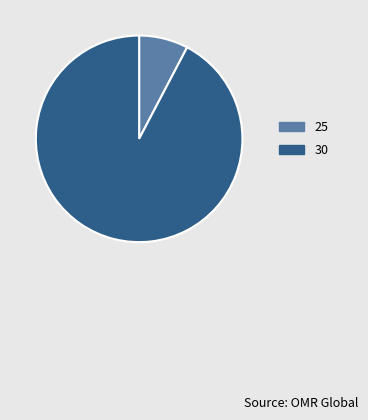

Do 30 and 25 together represent more than half of the pie?

Yes